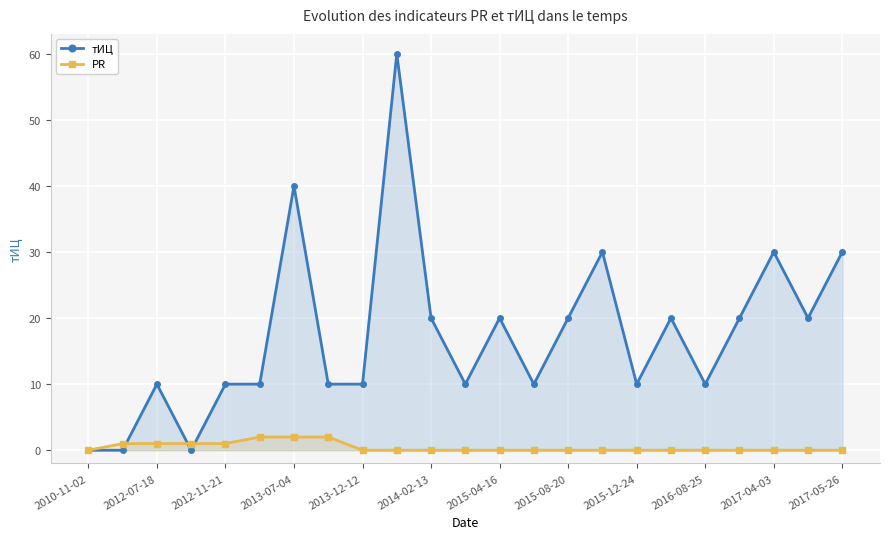

Which series ends up on top after the final intersection of PR and тИЦ?

тИЦ